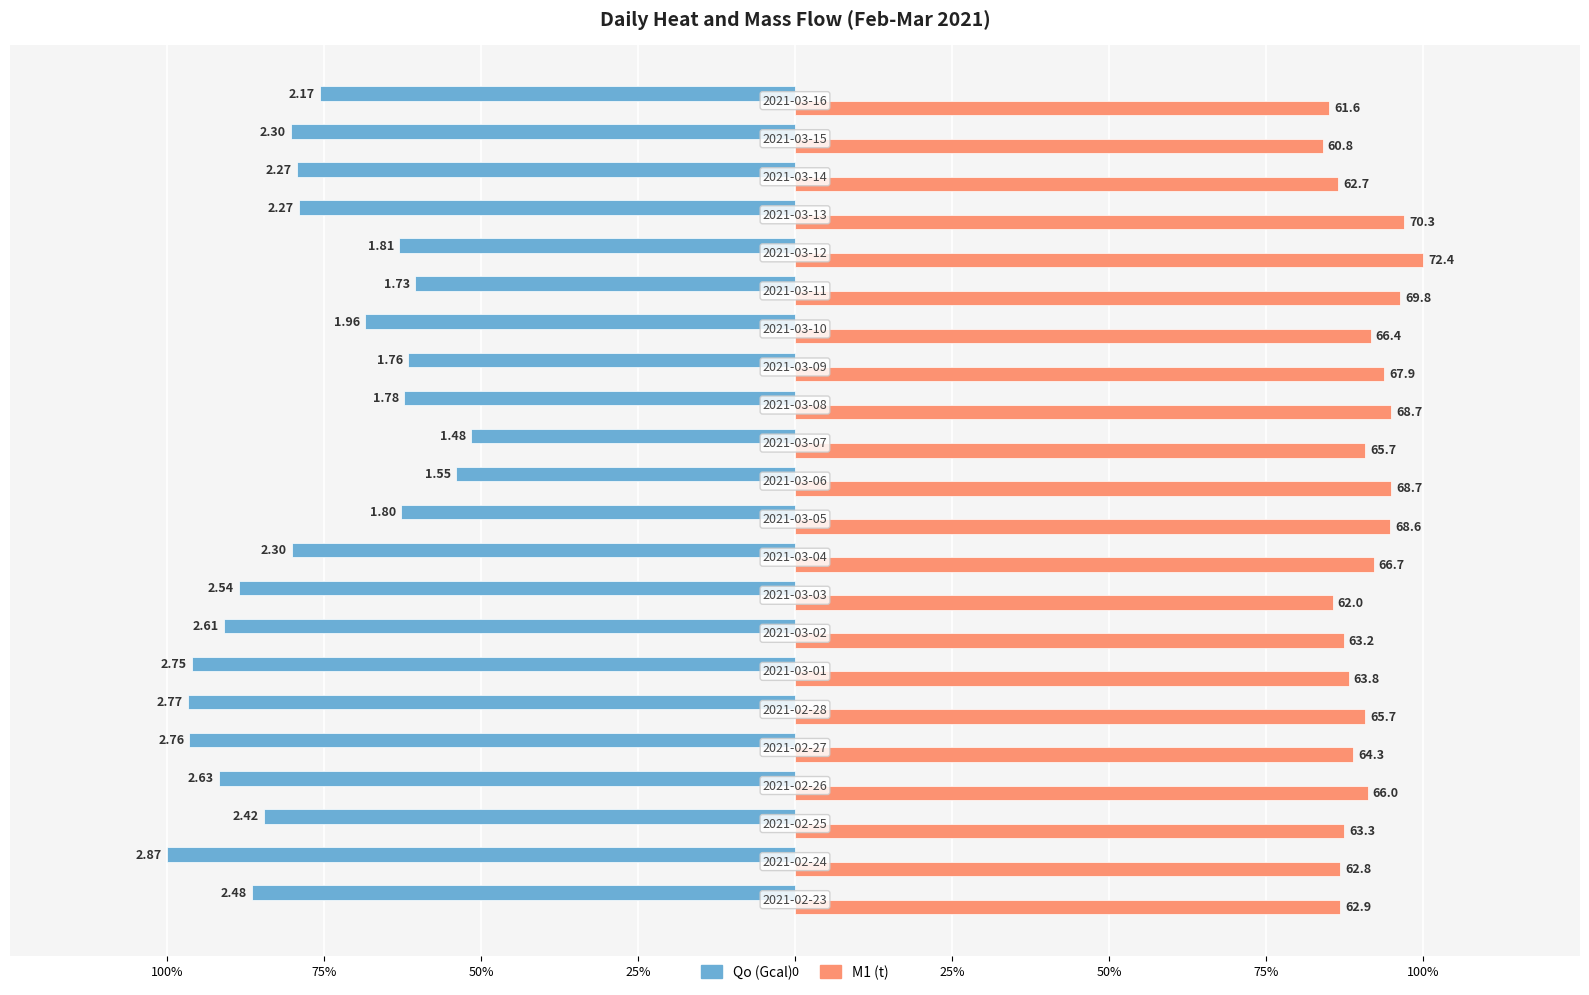

How many bars are there in total?

44